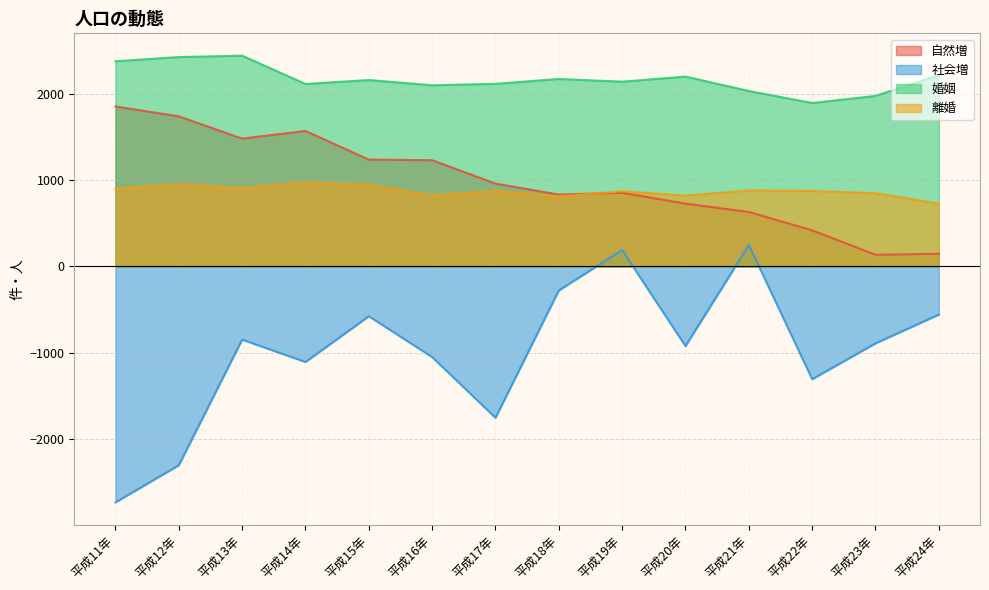

Reading left to right, transcribe all the data shown in this chart.

自然増: 平成11年=1853	平成12年=1738	平成13年=1480	平成14年=1569	平成15年=1237	平成16年=1230	平成17年=959	平成18年=832	平成19年=853	平成20年=727	平成21年=630	平成22年=418	平成23年=135	平成24年=146
社会増: 平成11年=-2733	平成12年=-2303	平成13年=-848	平成14年=-1107	平成15年=-577	平成16年=-1050	平成17年=-1753	平成18年=-278	平成19年=189	平成20年=-923	平成21年=249	平成22年=-1306	平成23年=-891	平成24年=-558
婚姻: 平成11年=2376	平成12年=2425	平成13年=2441	平成14年=2113	平成15年=2159	平成16年=2098	平成17年=2115	平成18年=2171	平成19年=2140	平成20年=2199	平成21年=2032	平成22年=1893	平成23年=1975	平成24年=2217
離婚: 平成11年=899	平成12年=951	平成13年=905	平成14年=972	平成15年=946	平成16年=821	平成17年=875	平成18年=810	平成19年=871	平成20年=820	平成21年=879	平成22年=874	平成23年=848	平成24年=727